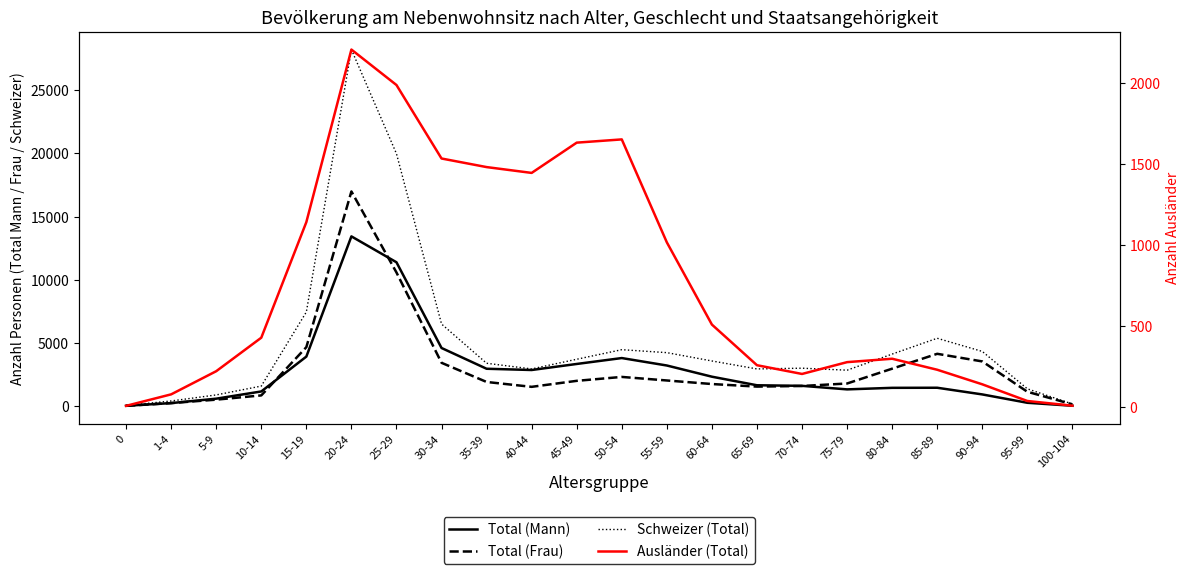

What is the difference between the maximum and minimum values in the Ausländer (Total) series?

2201